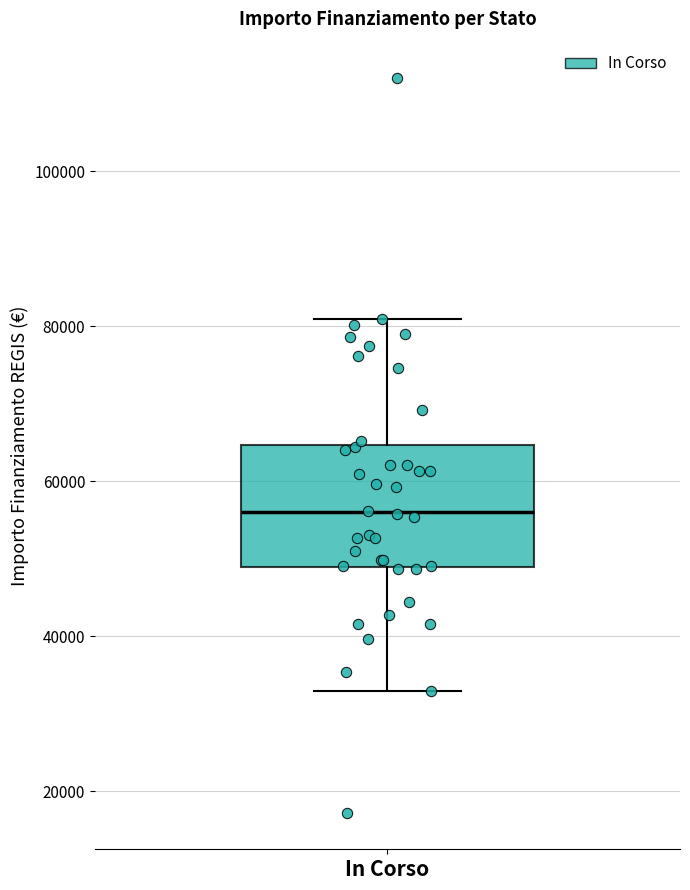

Where does the lower whisker of the box for In Corso end on the y-axis? The values are not printed on the chart, so give them approximately, as read against the axis.

32000